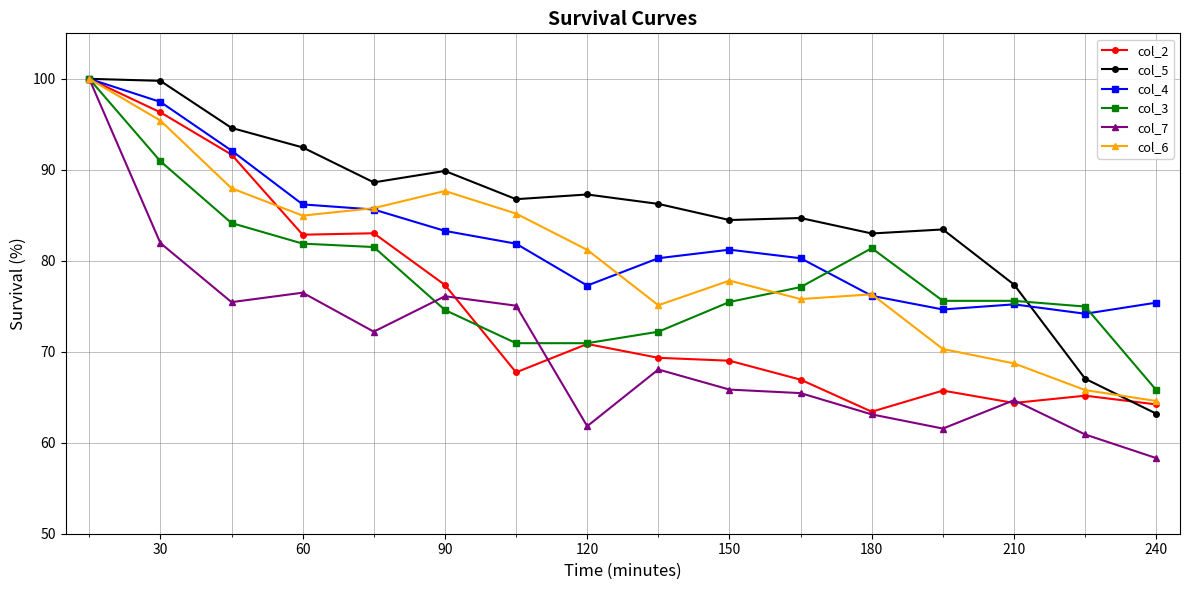

Which series has the largest total across all categories?

col_5